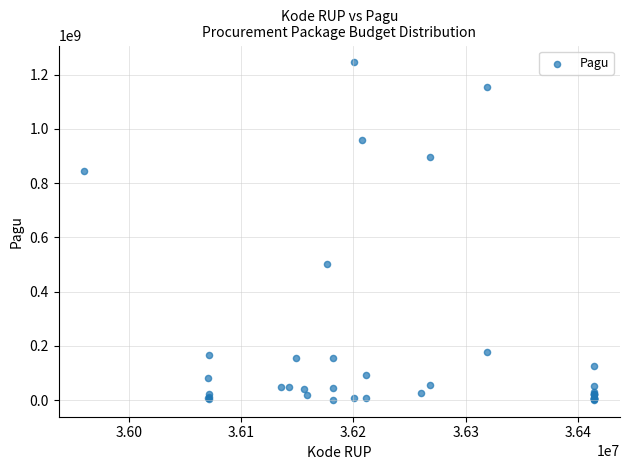

What Y value in the scatter plot is closest to 622840000?

499932000